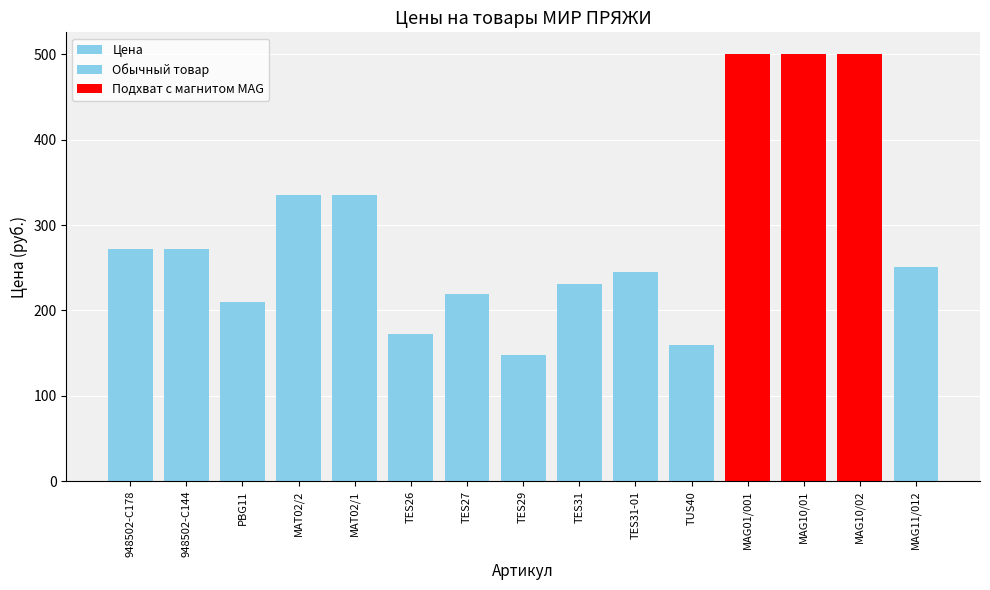

What is the smallest value displayed?

148.2